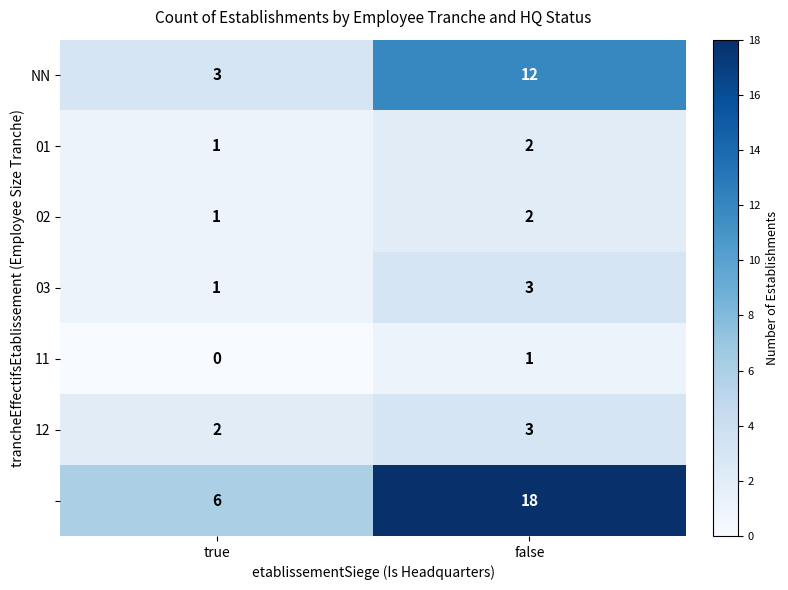

What is the total value across all series at false?

41